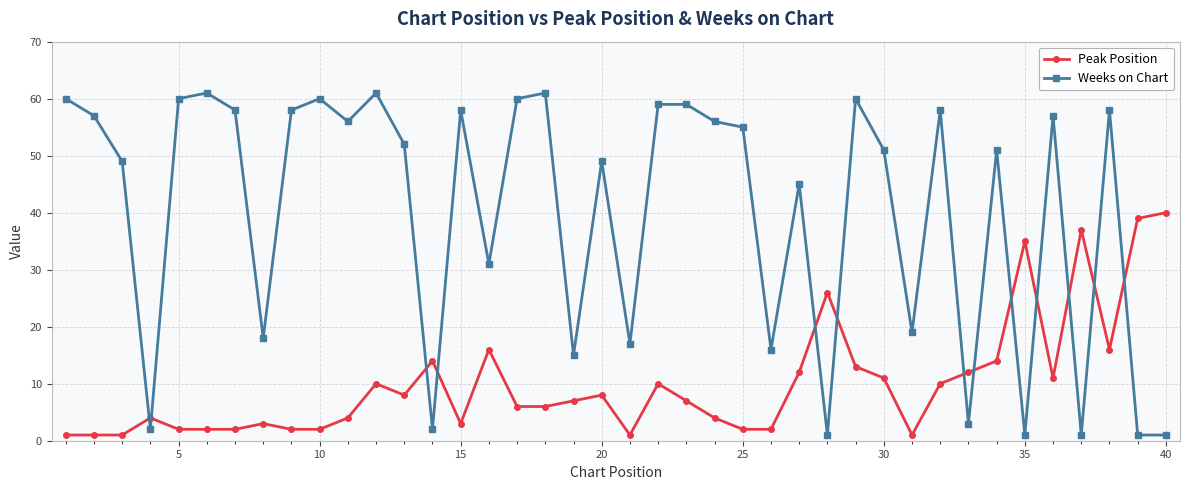

At how many categories does at least one series exceed 20?

32